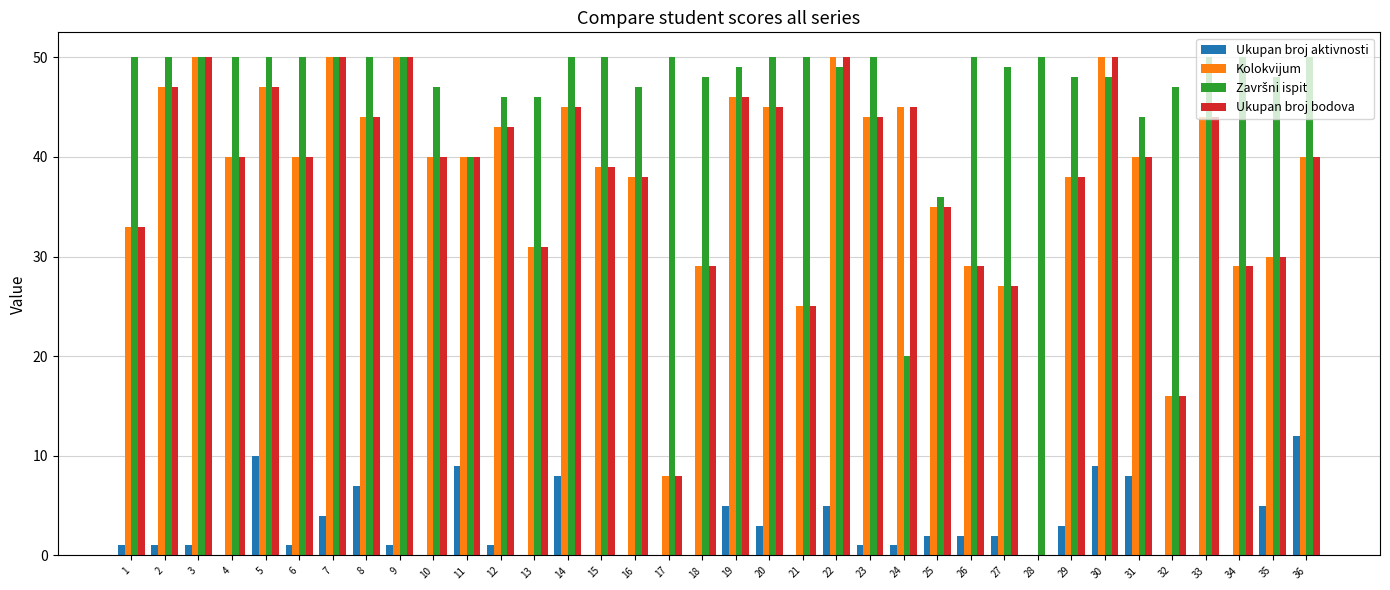

How many data points does each series have?

36